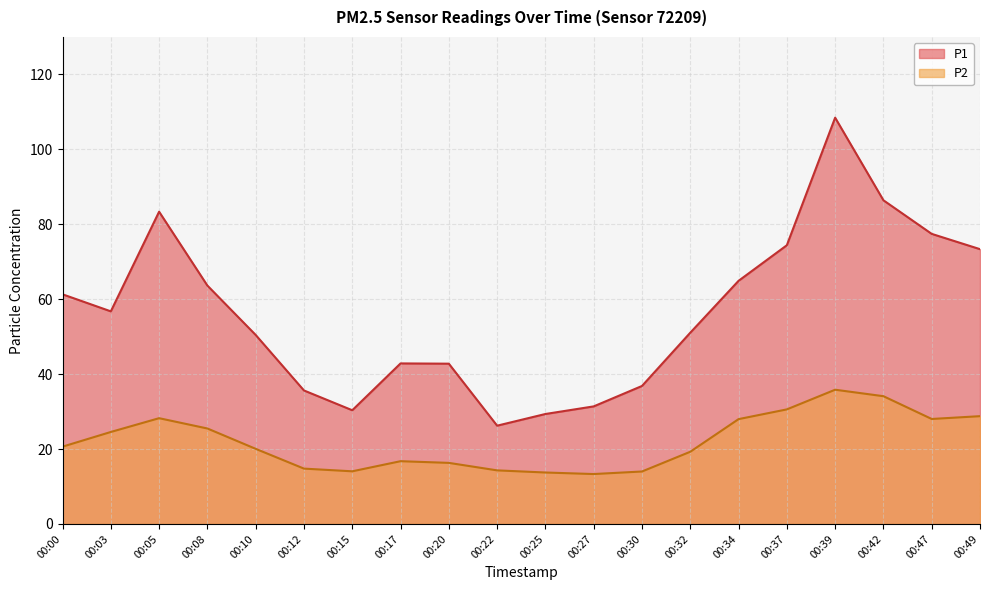

What value does the P2 series have at 00:12?

14.8